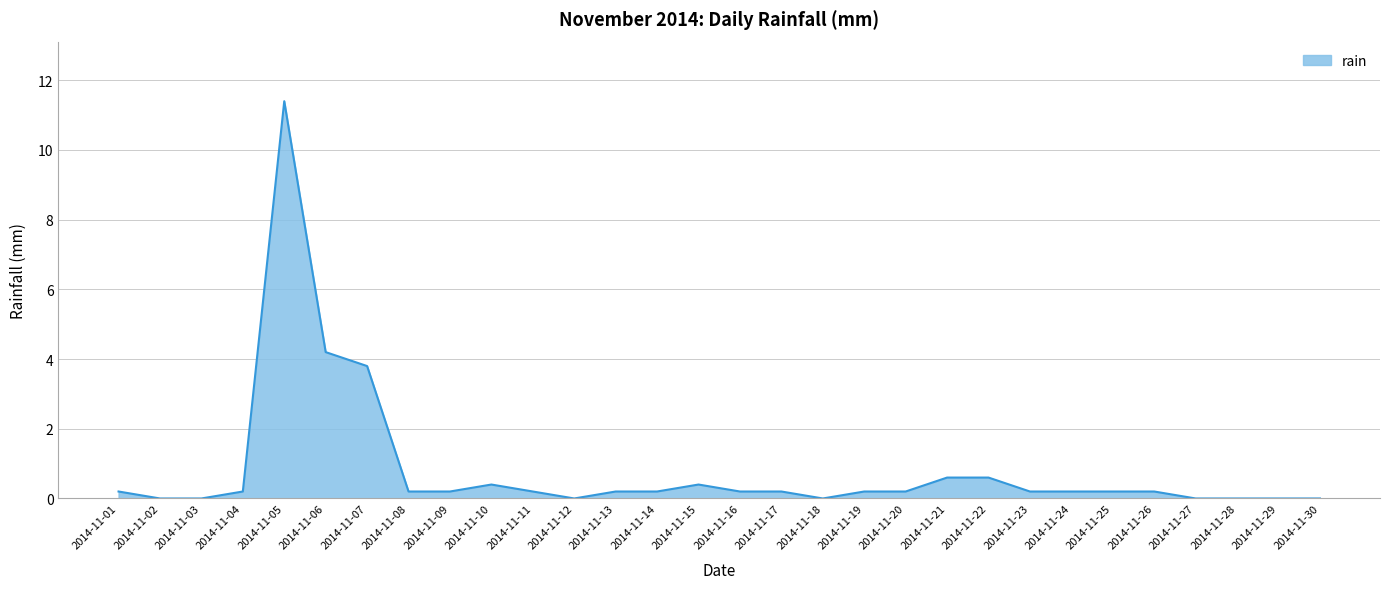

Does the chart display data point markers on the line(s)?

No